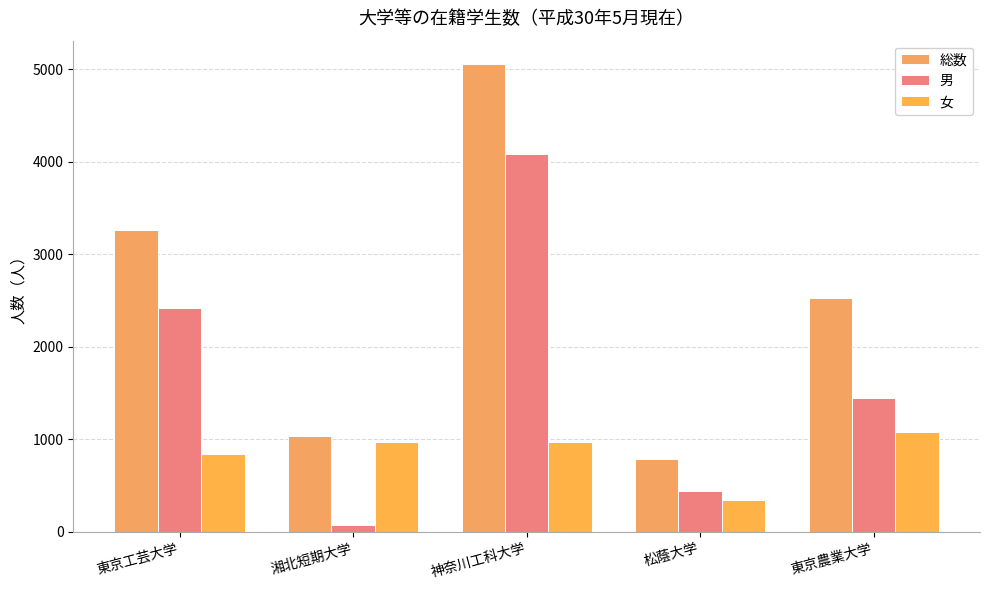

What position from the right is 松蔭大学?

2